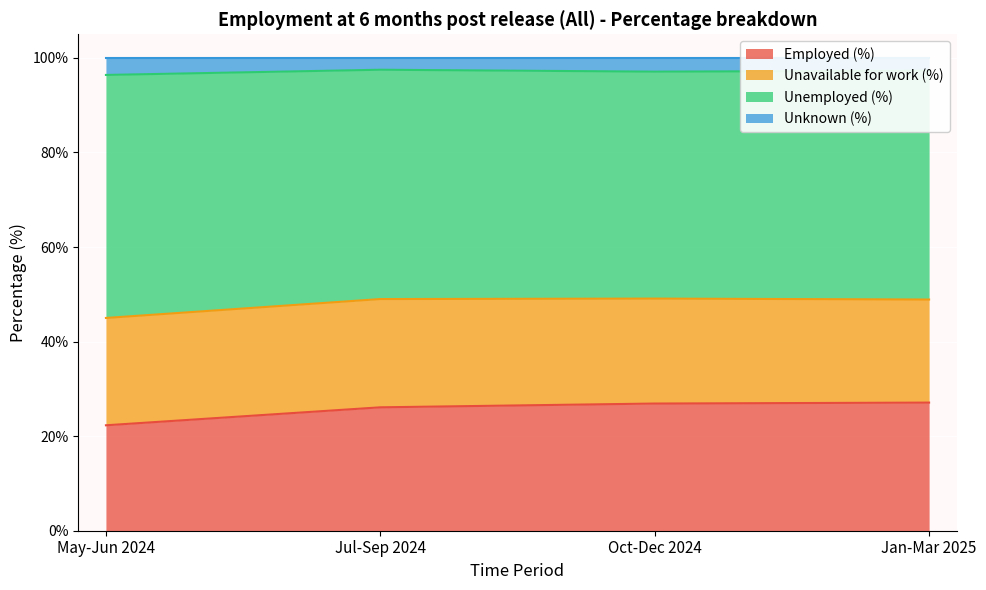

The value of Employed (%) at Oct-Dec 2024 is 26.9. True or false?

True